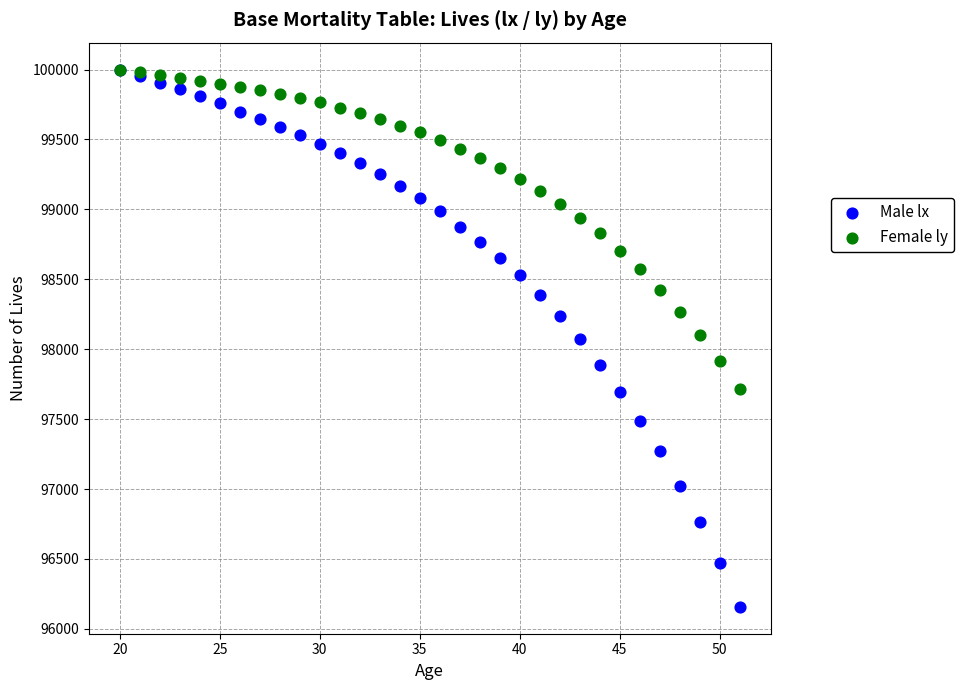

Which series reaches the minimum Y coordinate?

Male lx